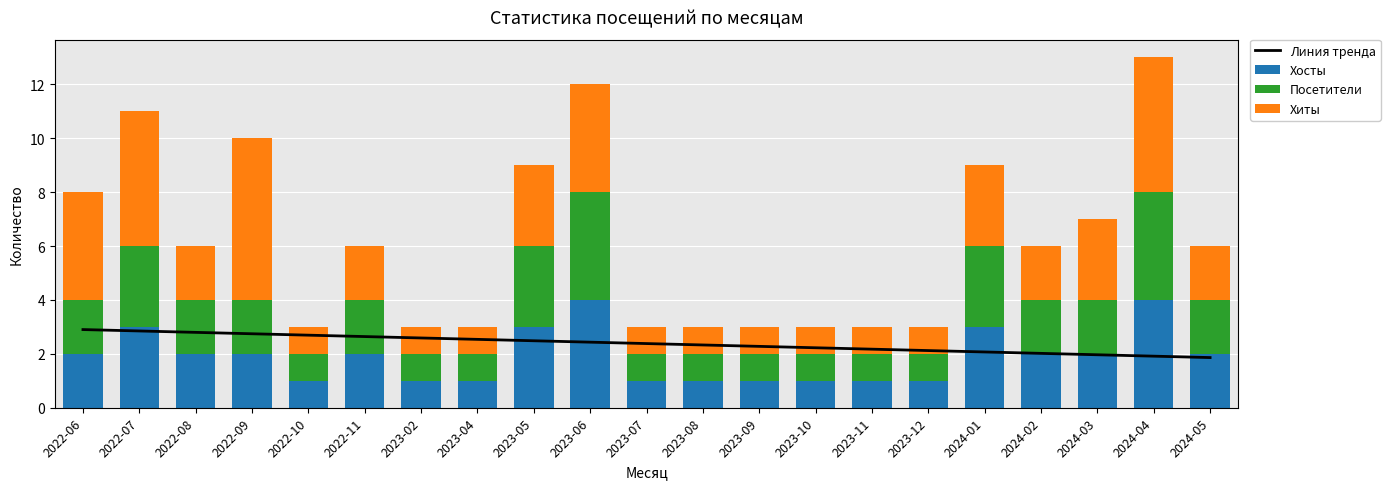

List the series in order of their peak value, lowest first.

Линия тренда, Хосты, Посетители, Хиты